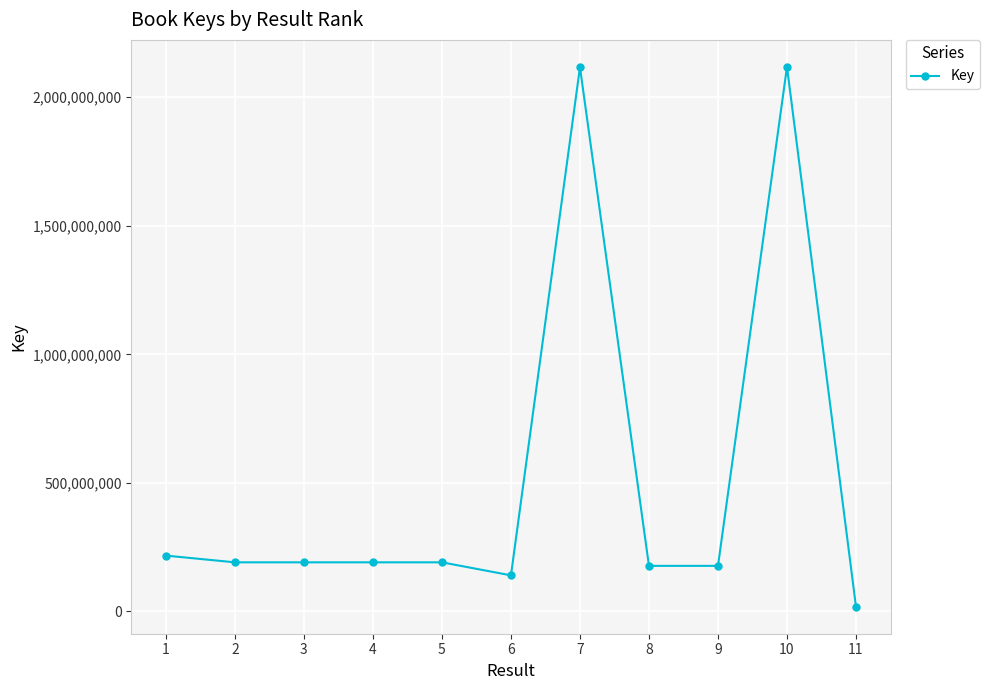

What is the change in value from 8 to 10?

+1940487612